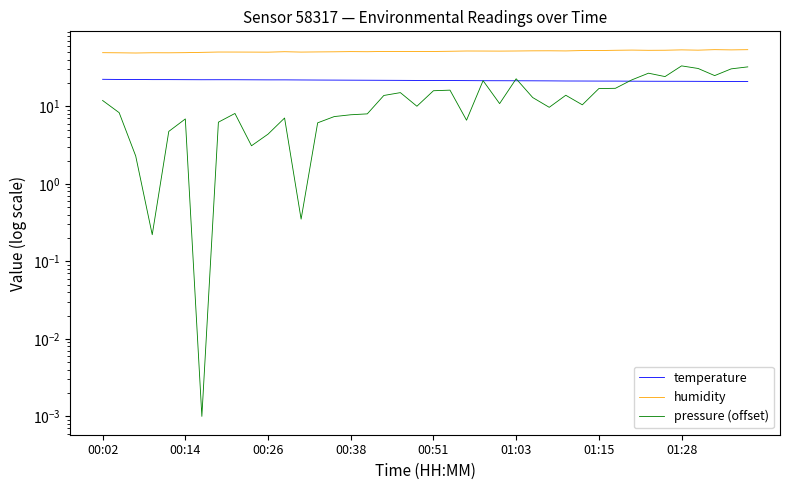

List the series in order of their overall mean, highest first.

humidity, temperature, pressure (offset)